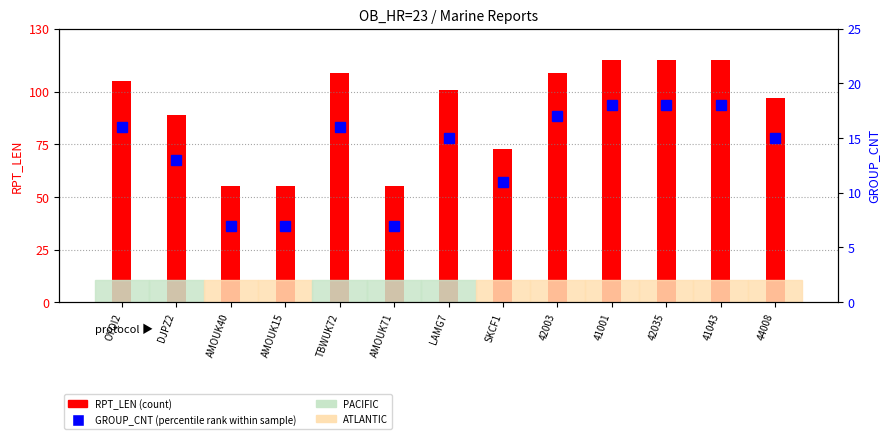

Reading right to left, list all the values displayed in this chart.

RPT_LEN (count): 97	115	115	115	109	73	101	55	109	55	55	89	105
GROUP_CNT (percentile rank within sample): 15	18	18	18	17	11	15	7	16	7	7	13	16